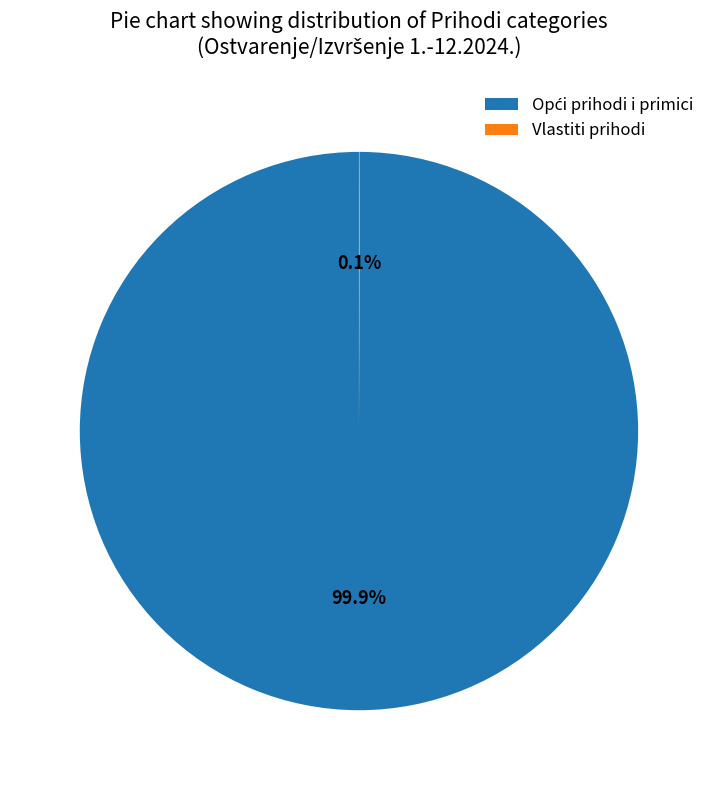

Is there a majority slice in this chart?

Yes